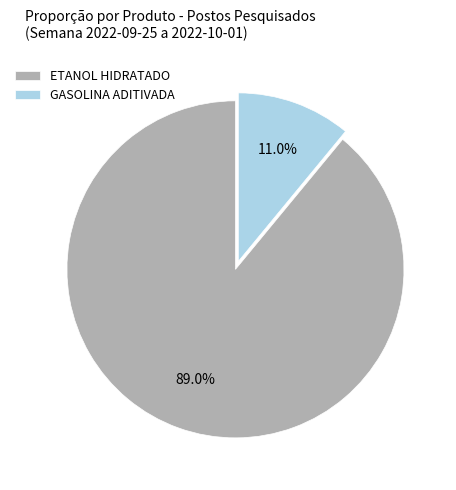

Count the number of slices in the pie.

2